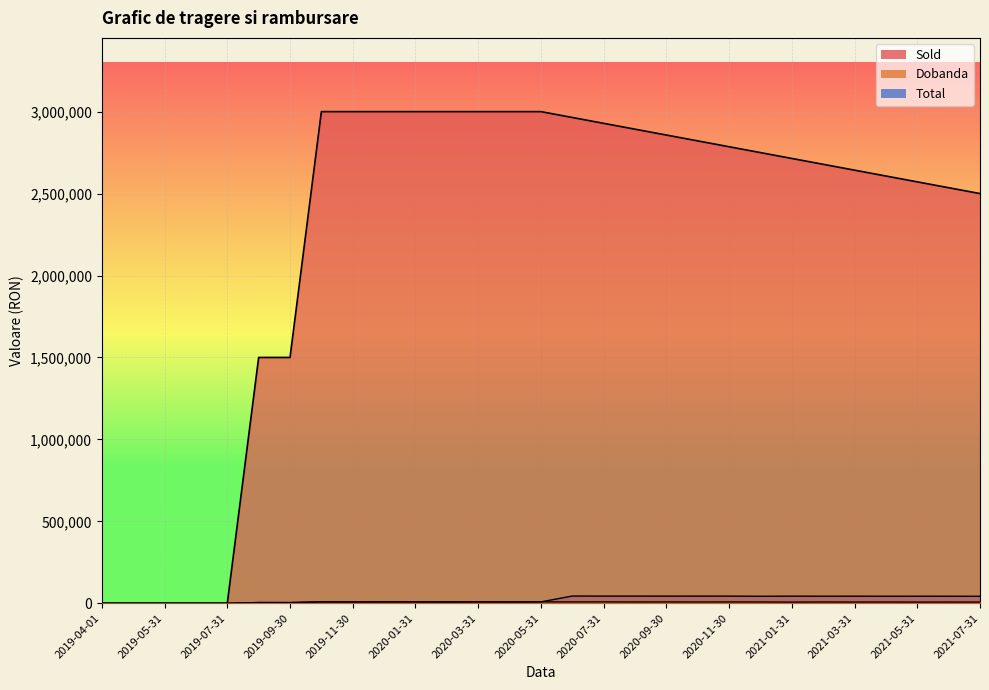

The value of Dobanda at 2019-10-31 is 13754.7. True or false?

False